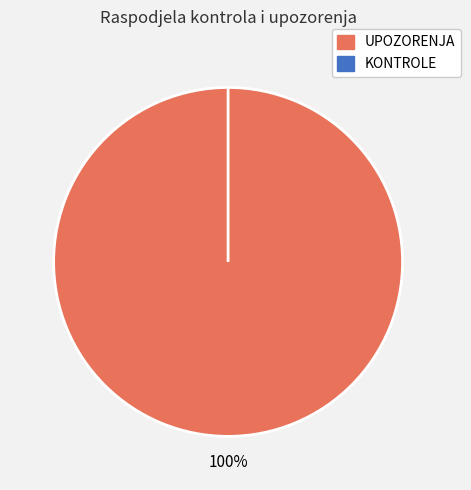

Rank the categories by value from highest to lowest.

UPOZORENJA, KONTROLE